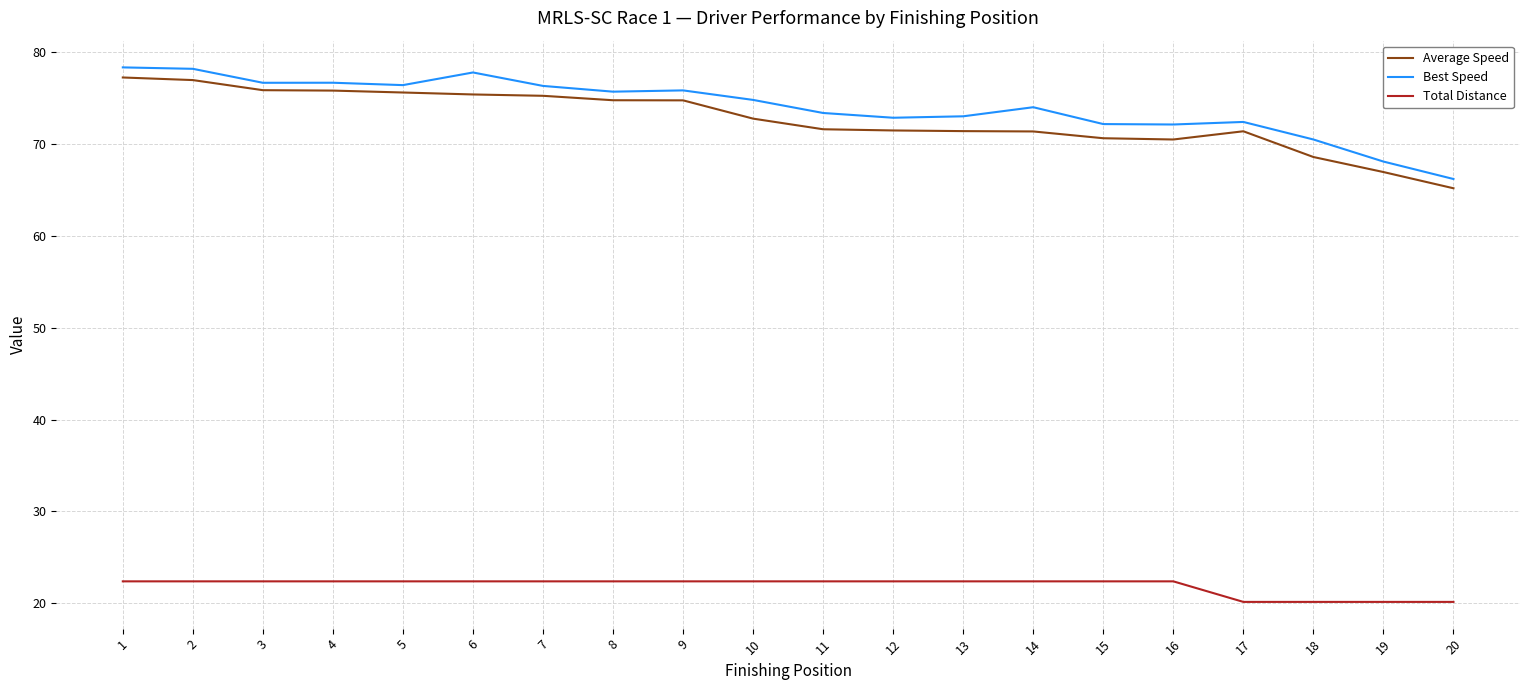

Which series has the largest range (max minus min)?

Best Speed